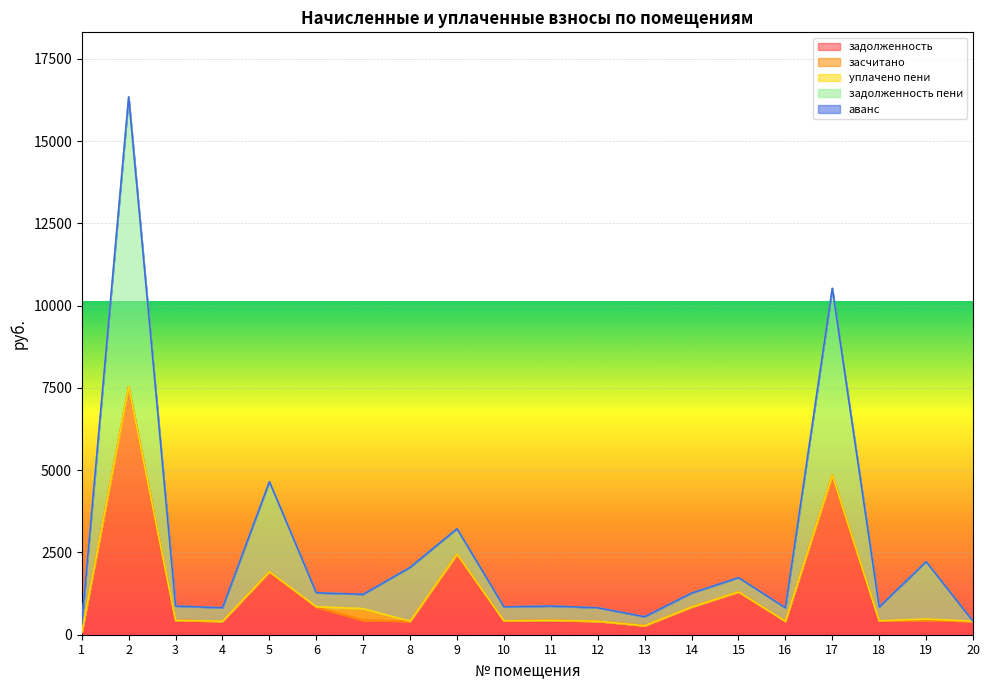

Which series changed the most between 16 and 20?

задолженность пени